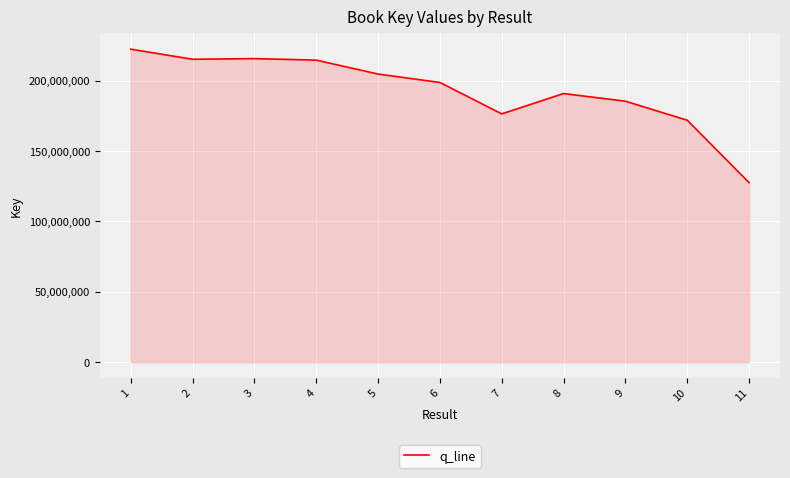

What is the approximate value at 10, to the nearest 10?

171972200